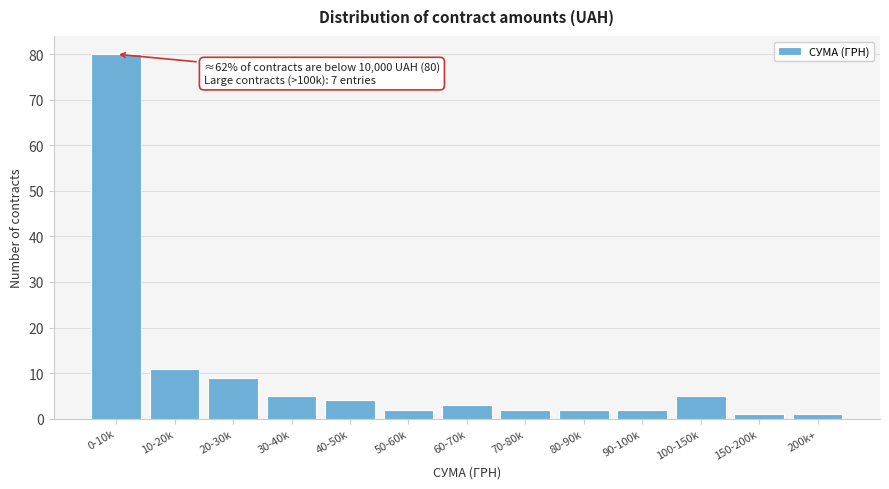

Reading left to right, transcribe all the data shown in this chart.

80	11	9	5	4	2	3	2	2	2	5	1	1